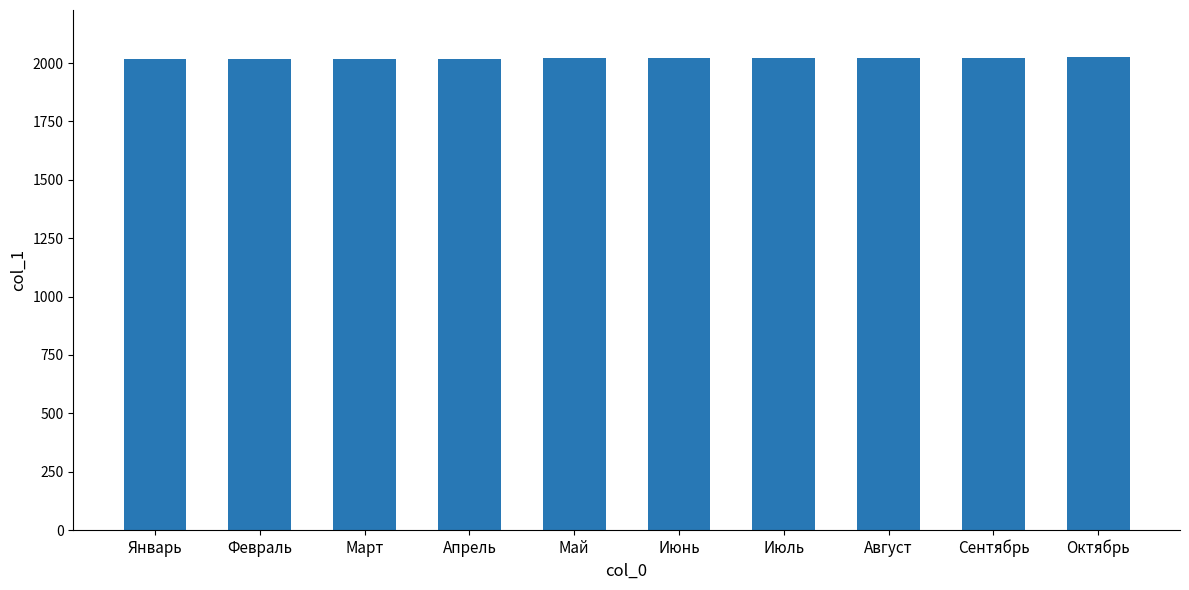

The value at Май is 1219. True or false?

False